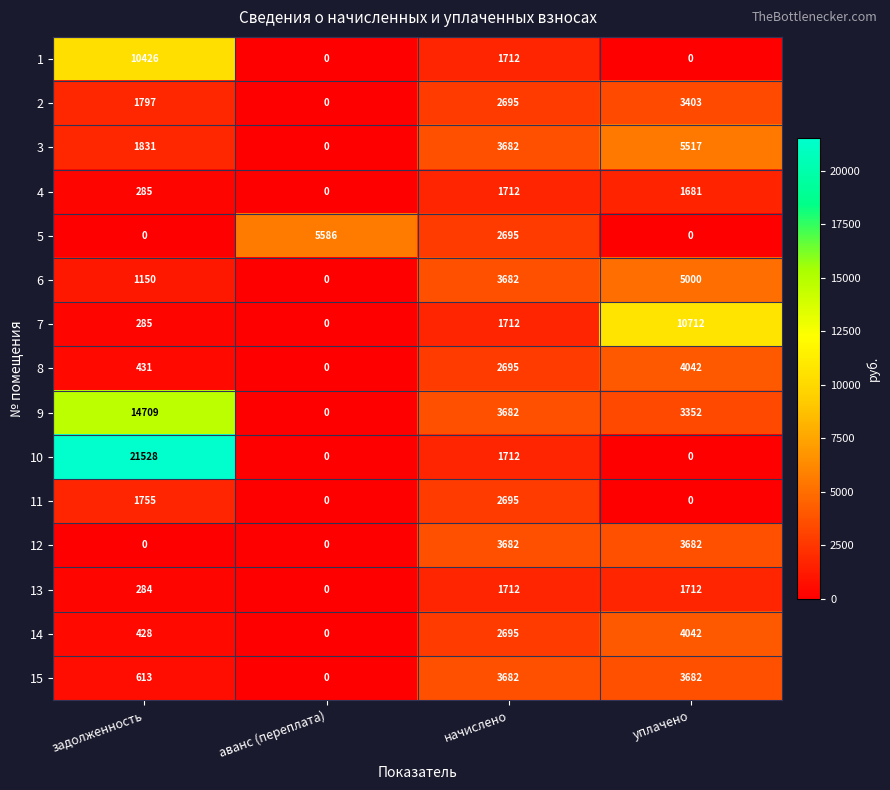

What is the maximum value shown in the chart?

21528